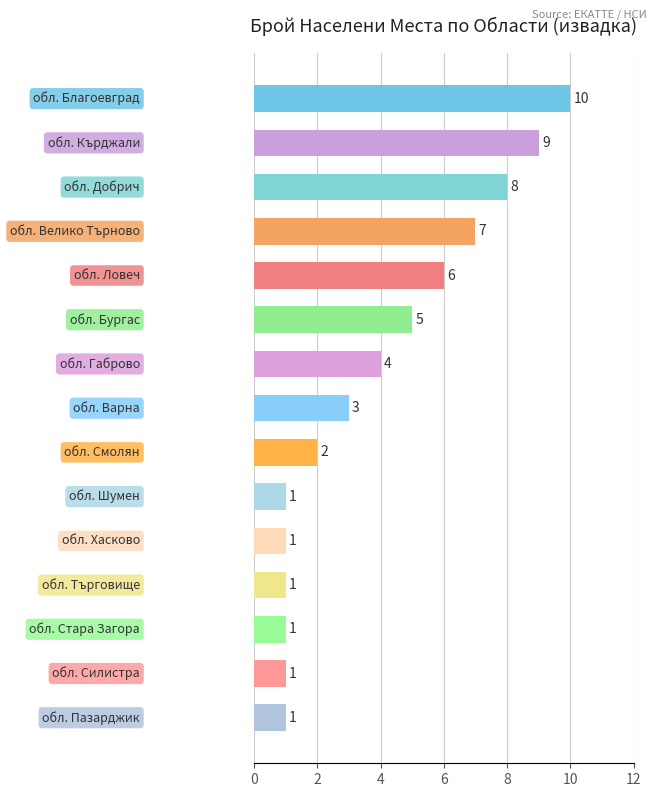

How many bars are there in total?

15